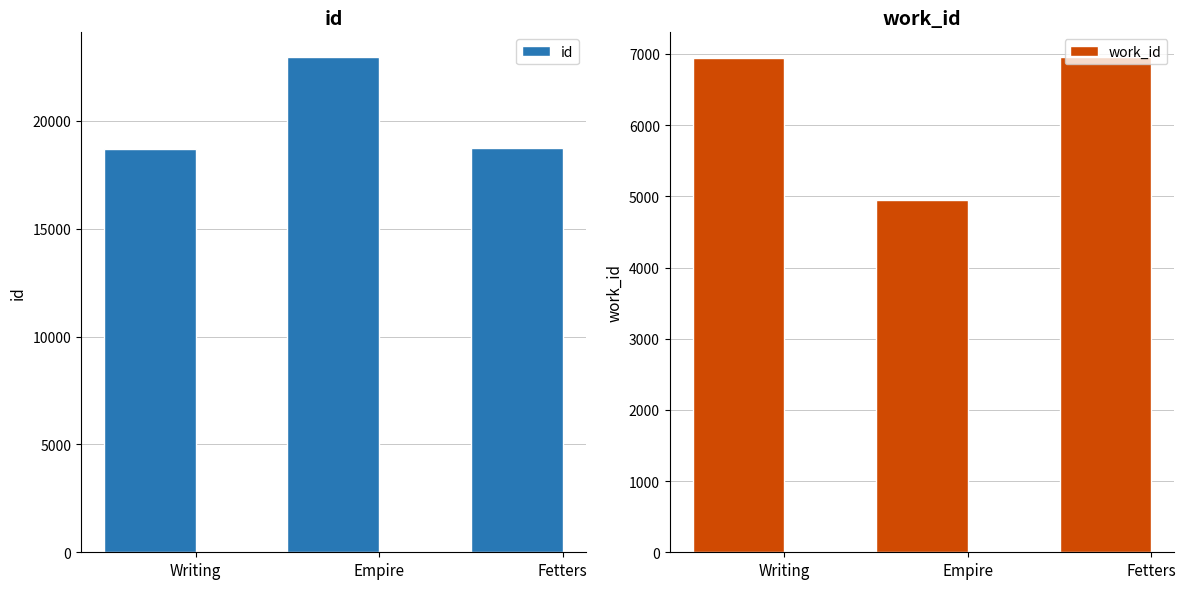

Reading left to right, transcribe all the data shown in this chart.

id: Writing=18684	Empire=22949	Fetters=18743
work_id: Writing=6939	Empire=4943	Fetters=6956